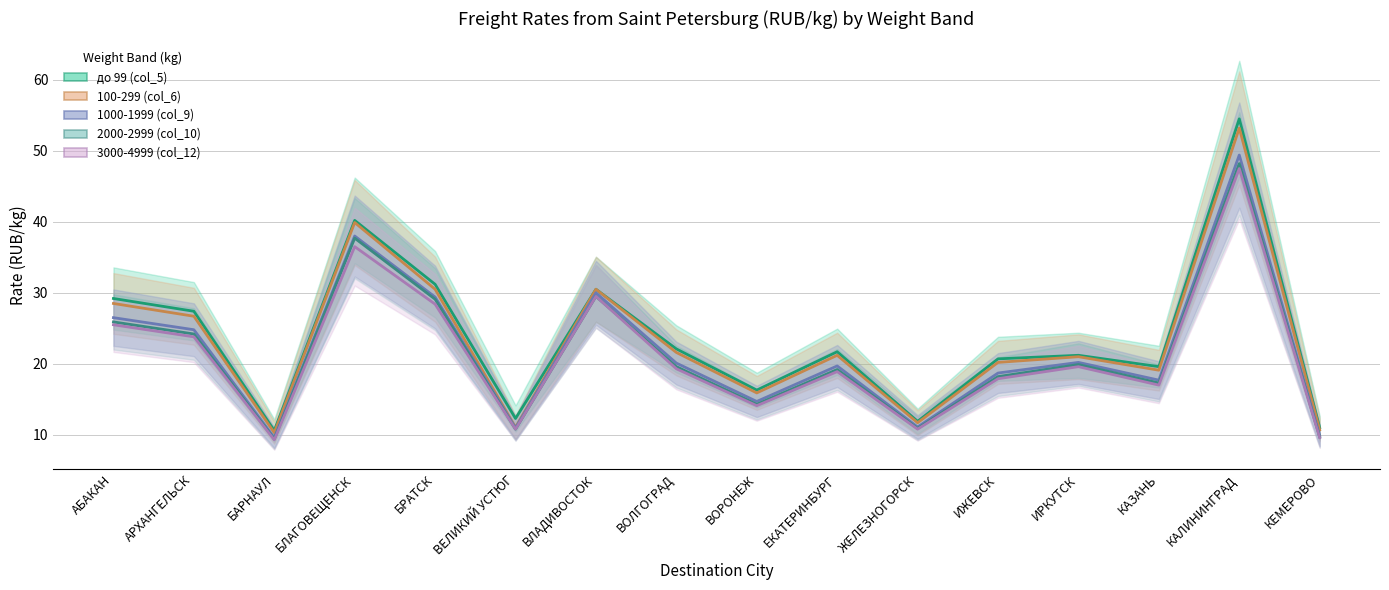

True or false: 2000-2999 (col_10) and 3000-4999 (col_12) intersect in this chart.

False